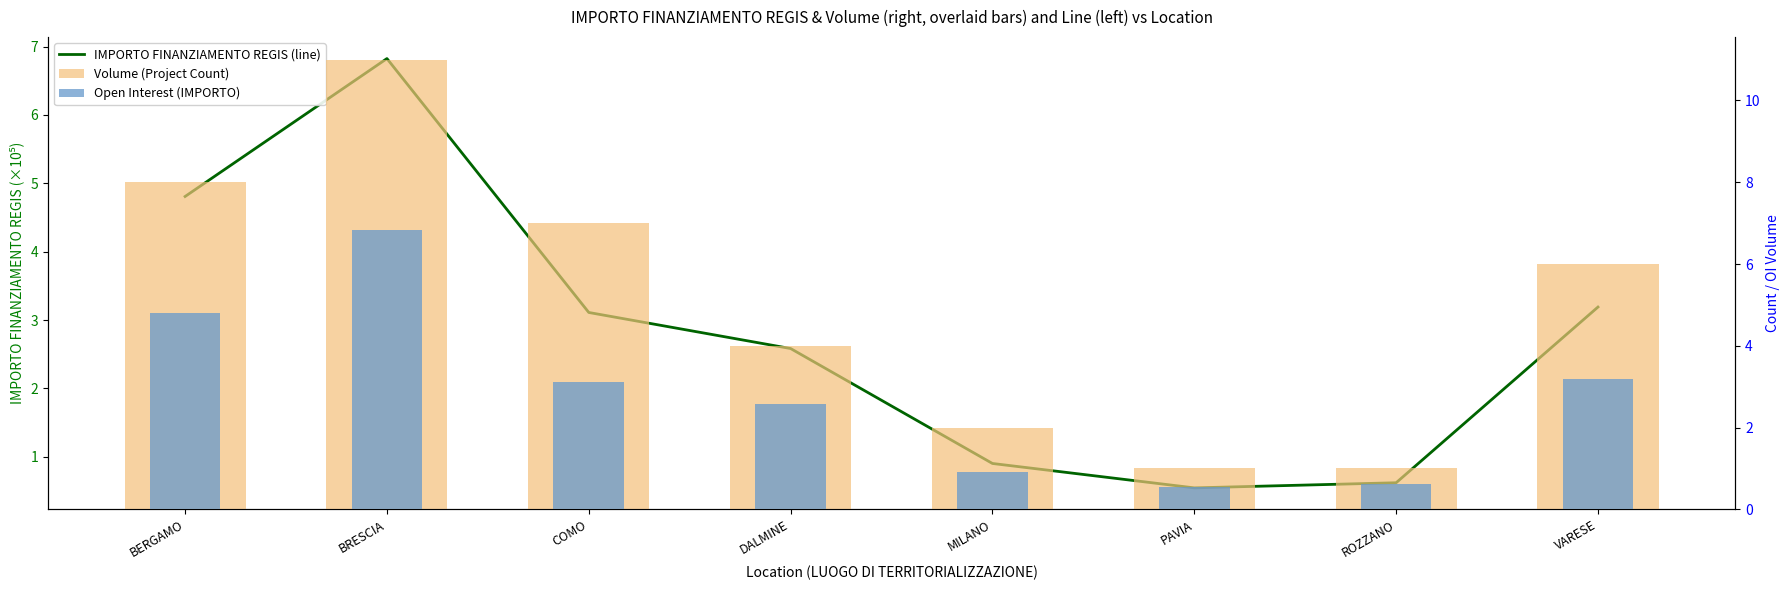

The value of IMPORTO FINANZIAMENTO REGIS (line) at ROZZANO is 0.2. True or false?

False